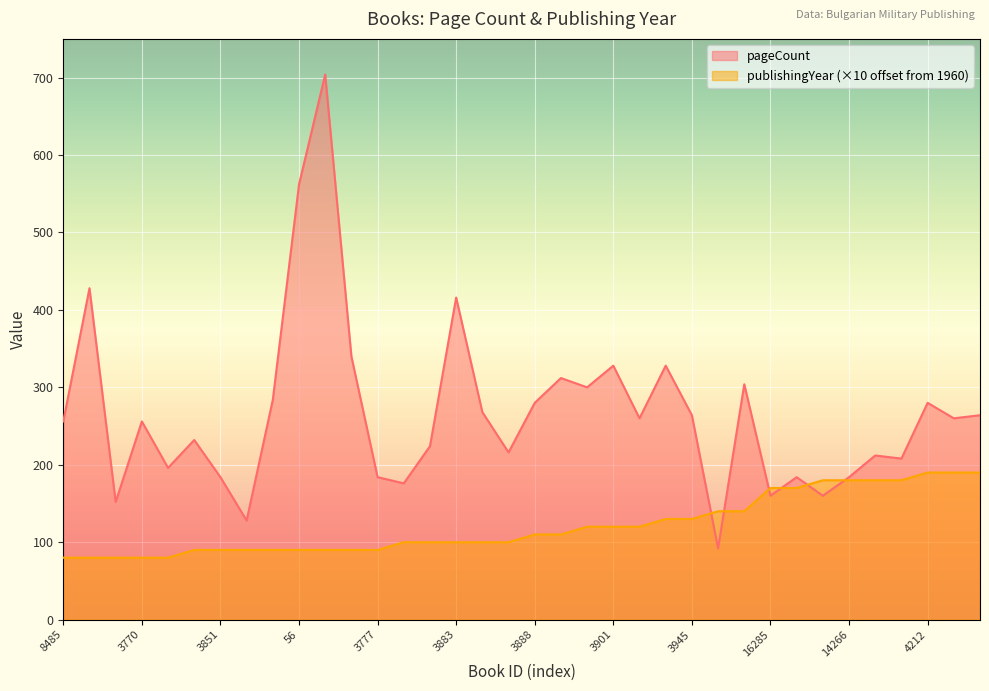

True or false: publishingYear has more than 1 interior local peaks.

False